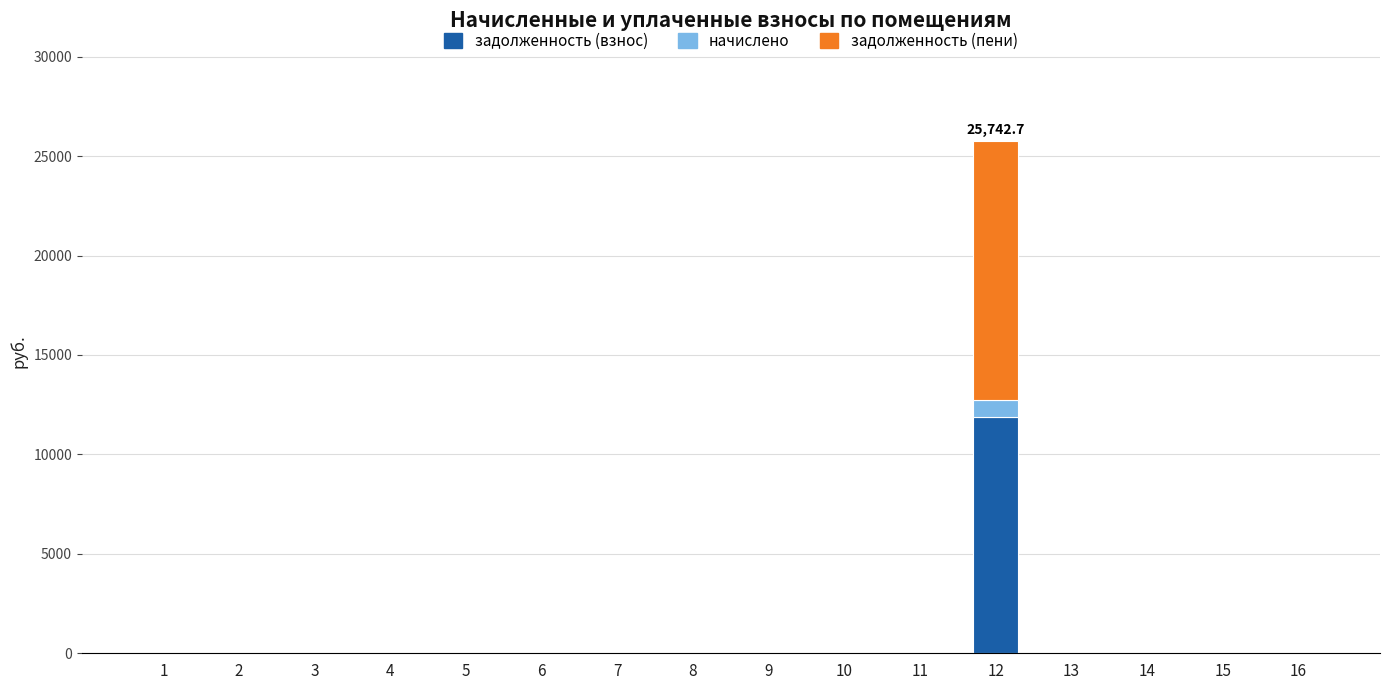

At which category is the sum across all series the highest?

12